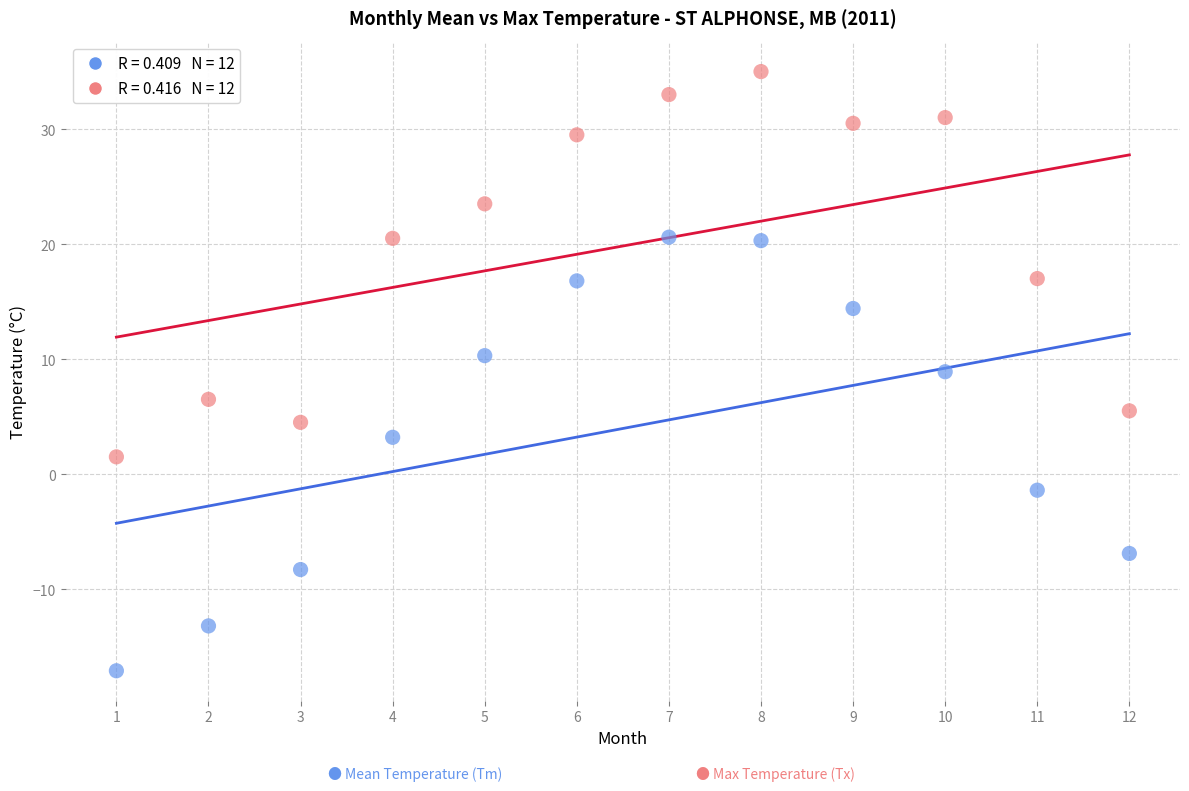

Across all series, what Y value is closest to 8?

8.9